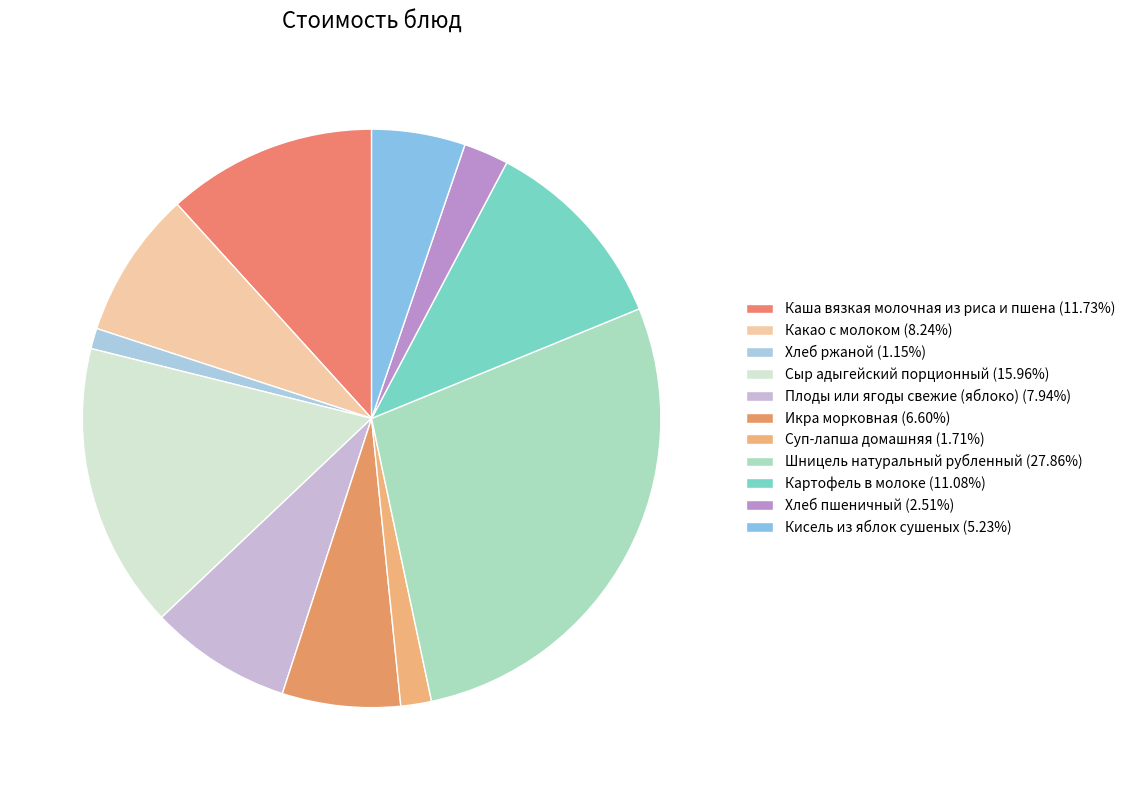

Is there a majority slice in this chart?

No